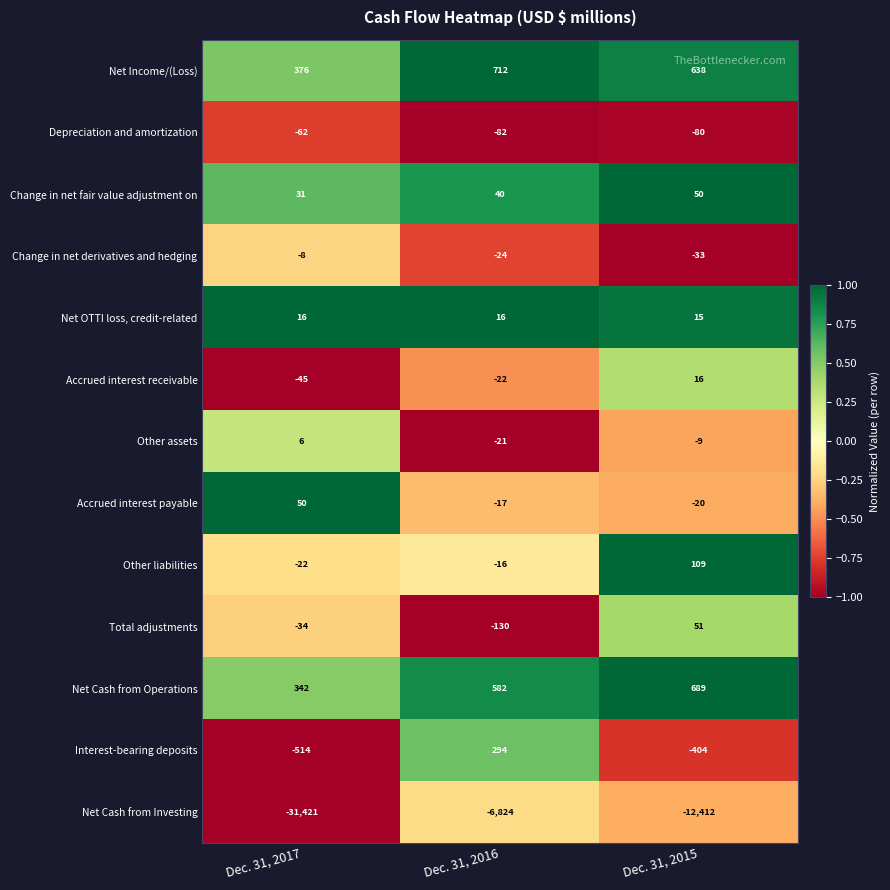

Which series has the largest total across all categories?

Net Income/(Loss)